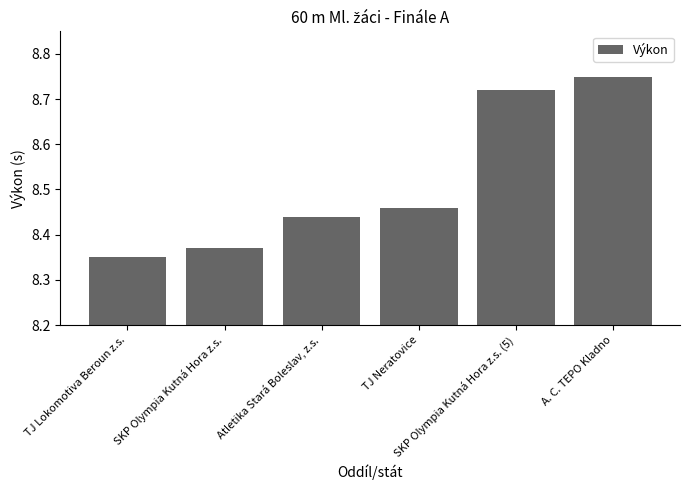

How many distinct data groups are displayed?

1